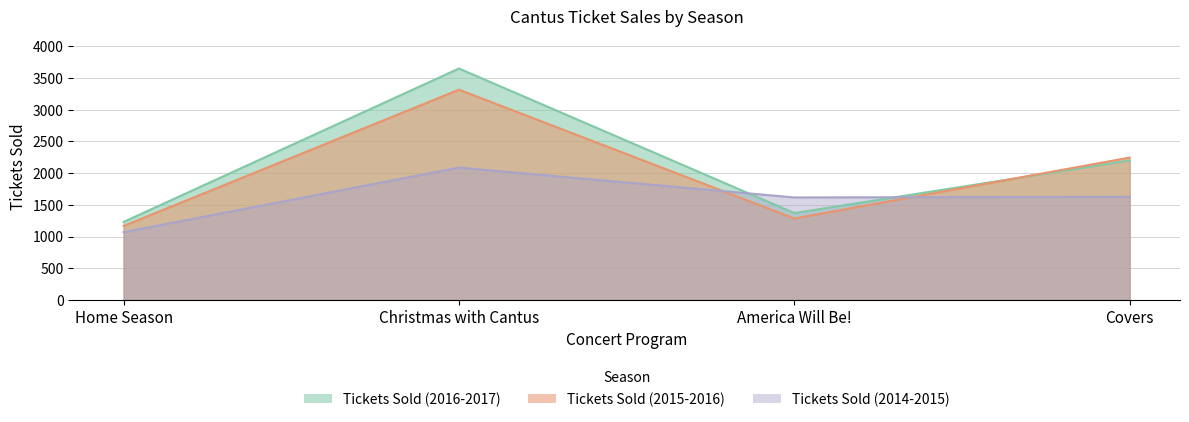

Where does the Tickets Sold (2015-2016) series first go above 2245?

Christmas with Cantus